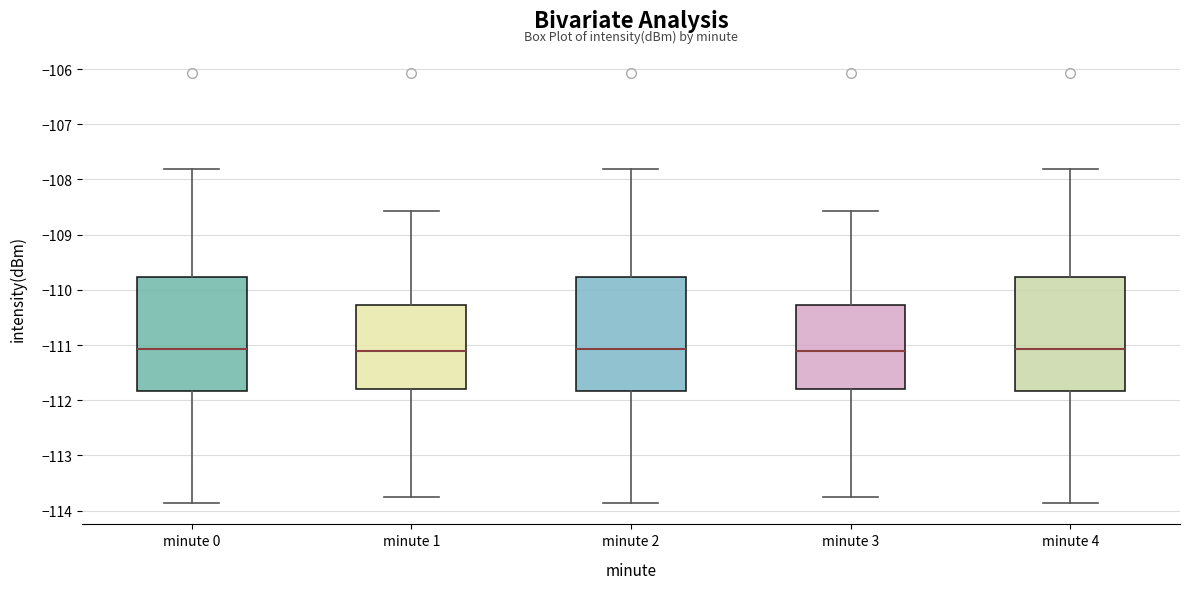

Reading left to right, read every box against the y-axis: the position of its median line, the range the box covers, and the ends of its whiskers. The values are not printed on the chart, so give them approximately, as read against the axis.

minute 0: median -111.1, box -111.8 to -109.8, whiskers -113.9 to -107.8
minute 1: median -111.1, box -111.8 to -110.3, whiskers -113.7 to -108.6
minute 2: median -111.1, box -111.8 to -109.8, whiskers -113.9 to -107.8
minute 3: median -111.1, box -111.8 to -110.3, whiskers -113.7 to -108.6
minute 4: median -111.1, box -111.8 to -109.8, whiskers -113.9 to -107.8